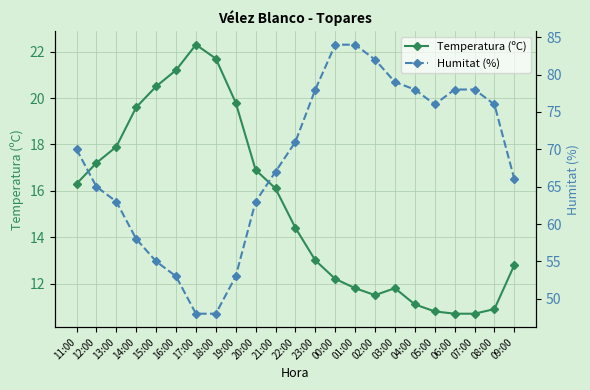

What is the difference between the highest and lowest values at 04:00?

66.9